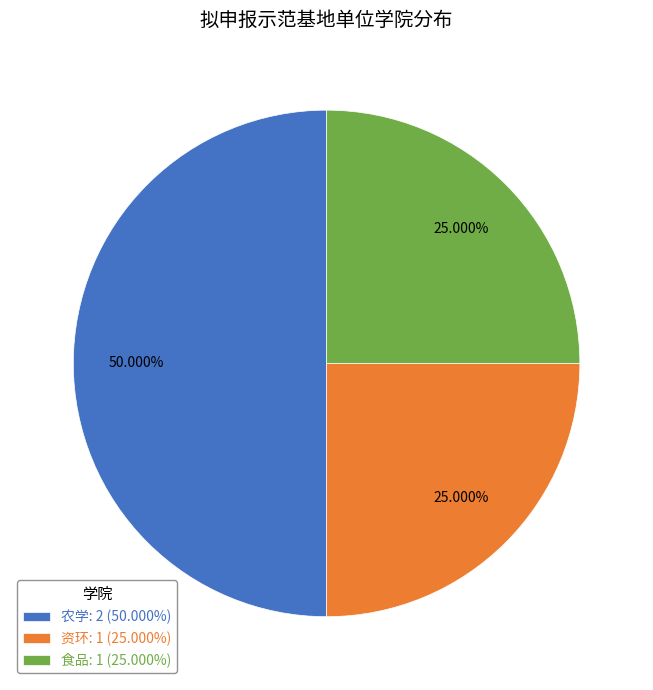

What is the total percentage of 农学 and 资环?

75.0%